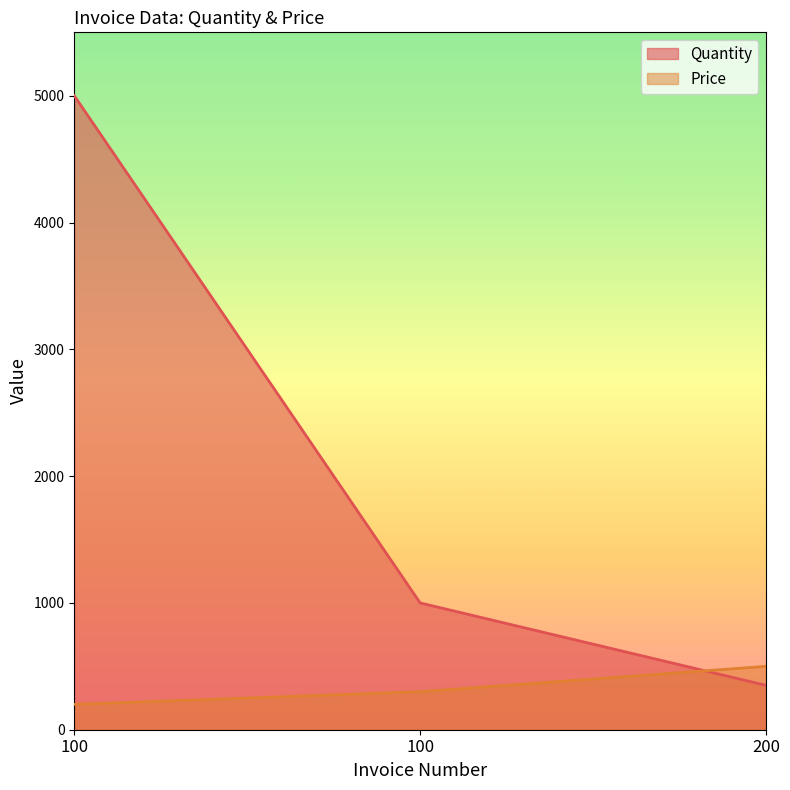

What is the maximum value for Quantity?

5000